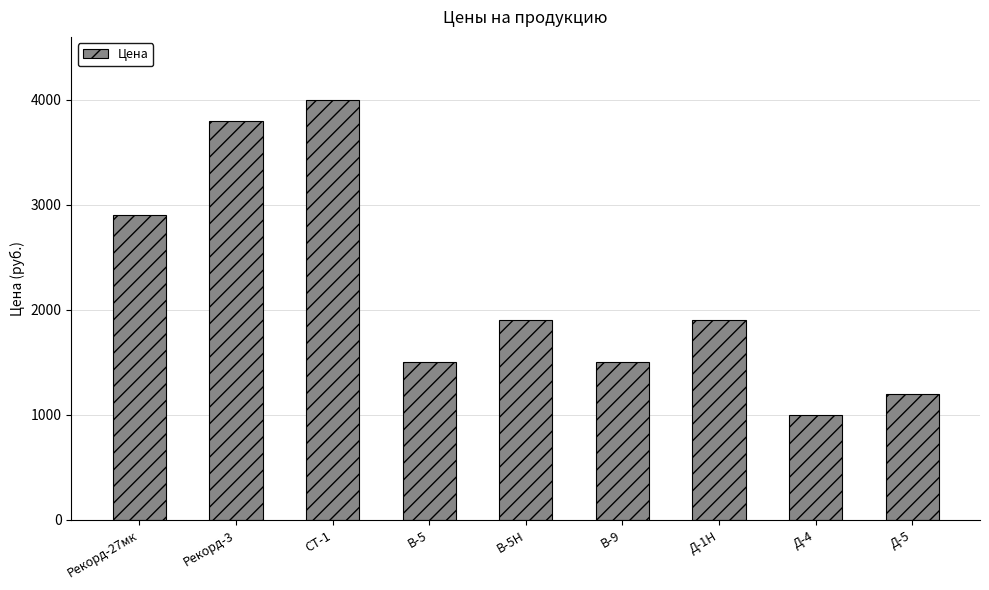

What is the difference between the maximum and minimum values?

3000